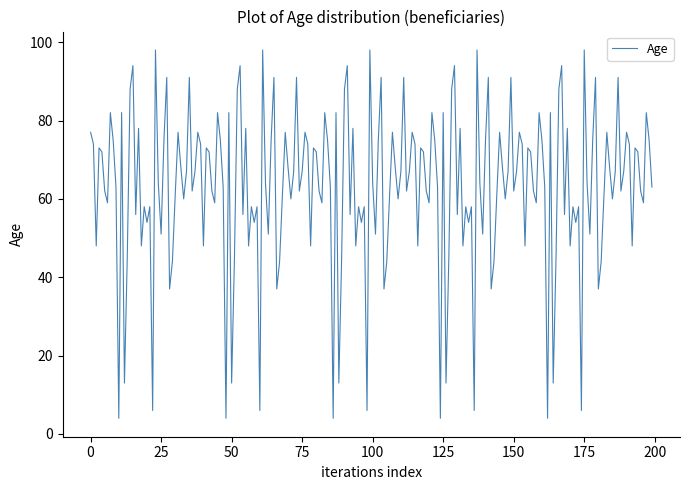

What is the maximum value shown in the chart?

98